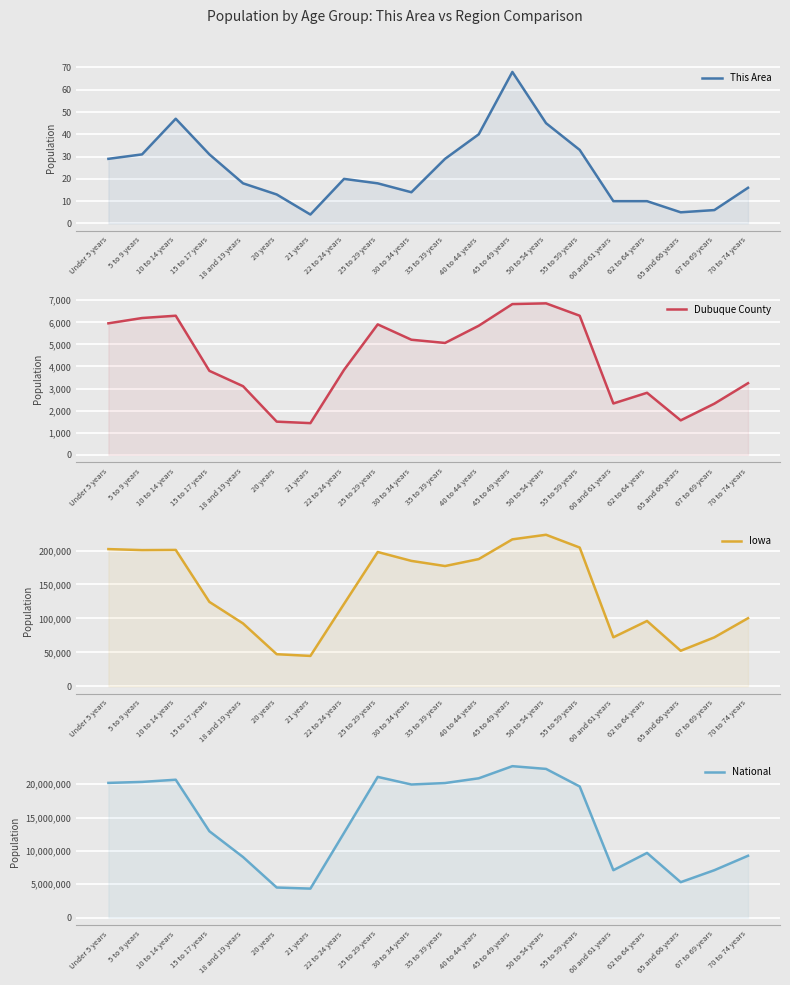

What is the spread (max minus min) of values at Under 5 years?

20201333